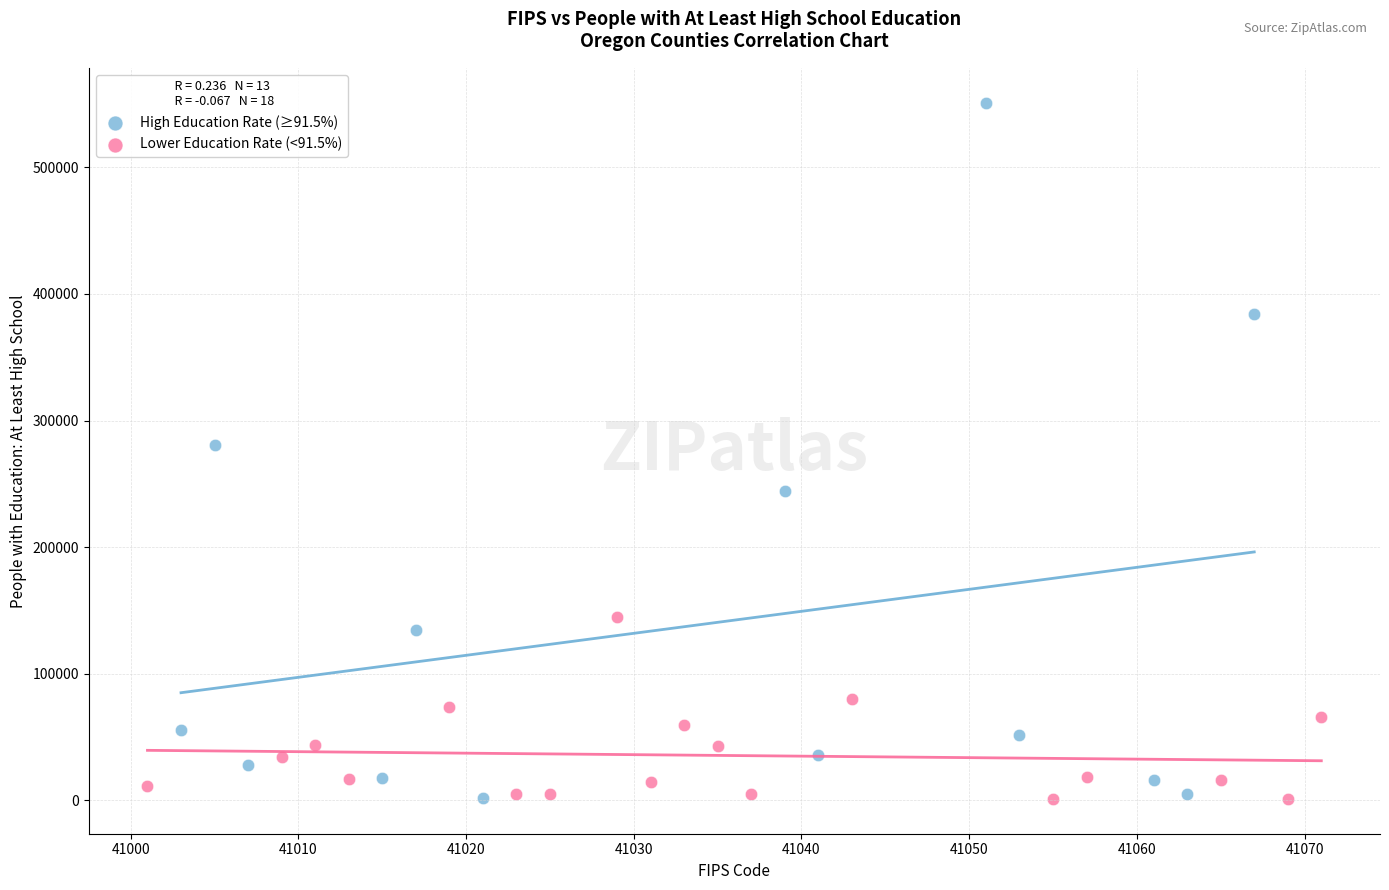

Which series has the largest Y range (max minus min)?

High Education Rate (≥91.5%)